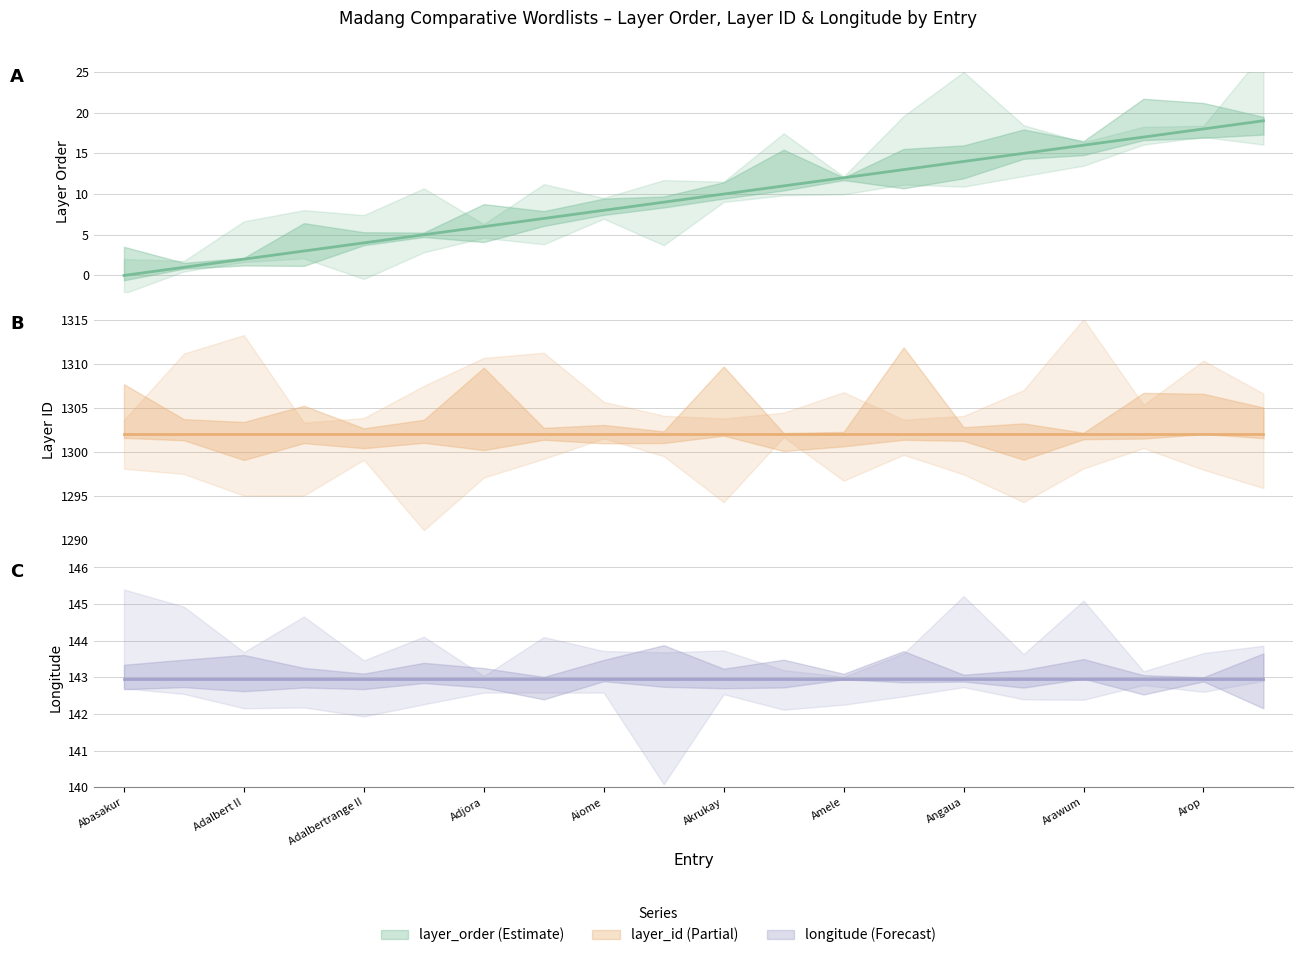

The layer_id series shows 1302.0 at 15. True or false?

True